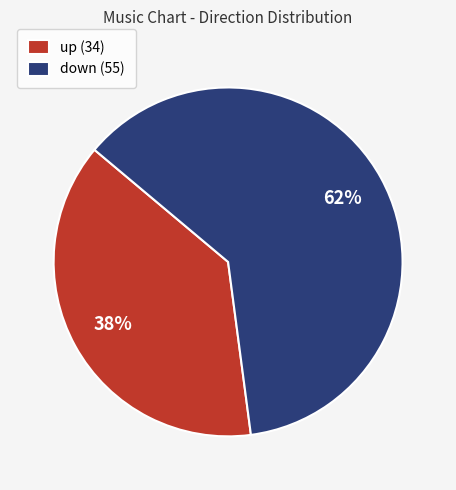

How many segments does this pie chart have?

2